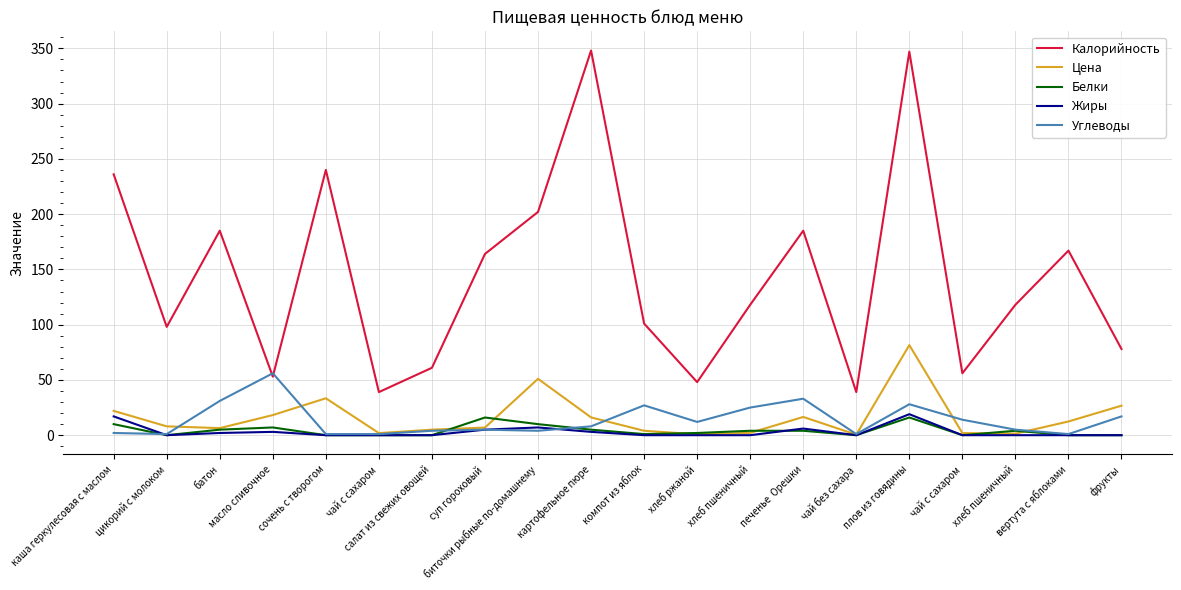

True or false: Калорийность and Белки cross at least once.

False